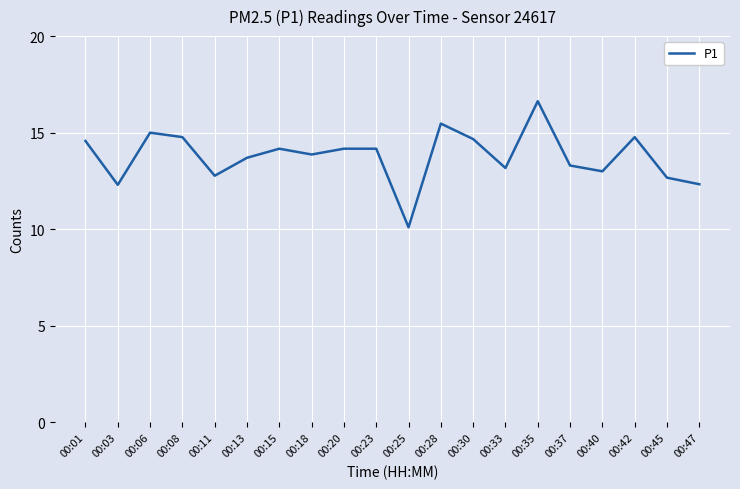

What is the ratio of the value at 00:18 to the value at 00:28?

0.9